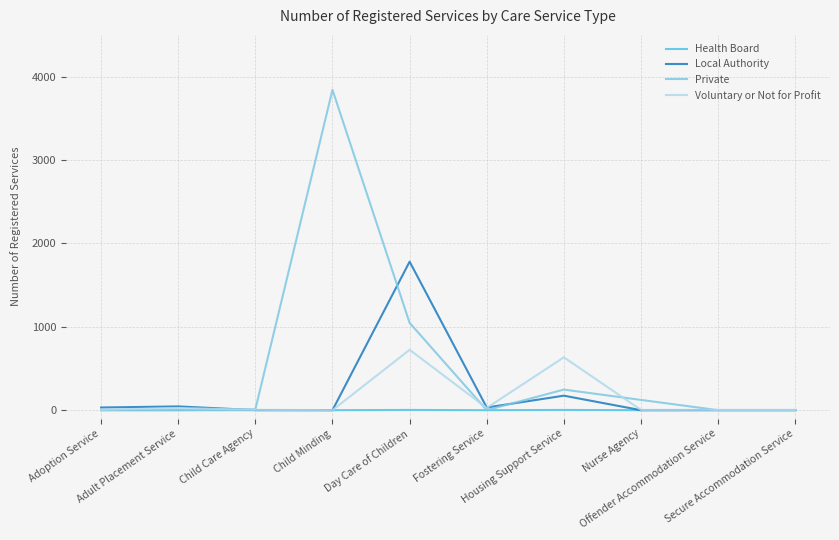

List the series in order of their peak value, highest first.

Private, Local Authority, Voluntary or Not for Profit, Health Board